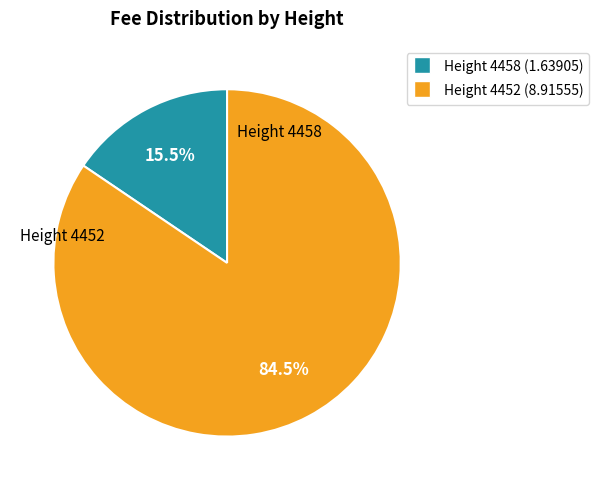

Does any single category account for the majority?

Yes